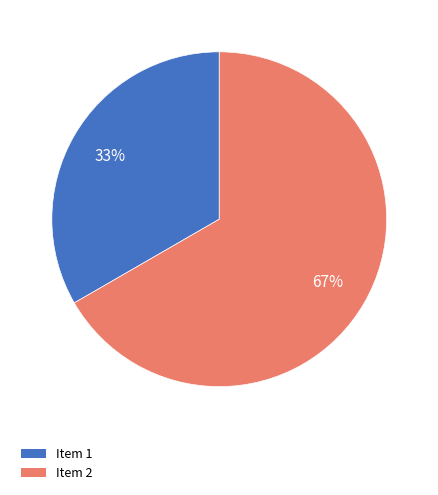

Is there a majority slice in this chart?

Yes